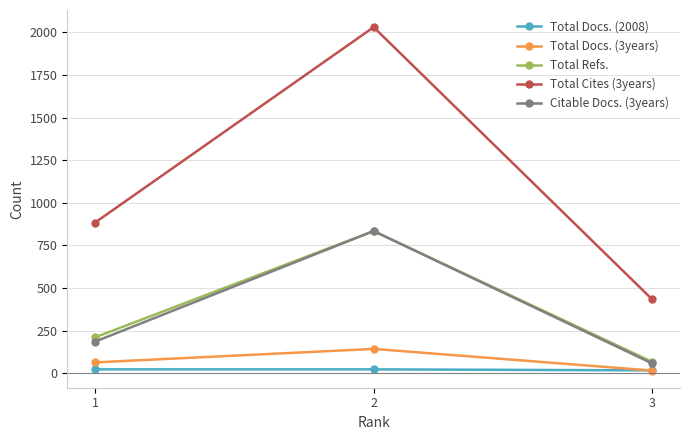

The value of Total Cites (3years) at 2 is 815. True or false?

False